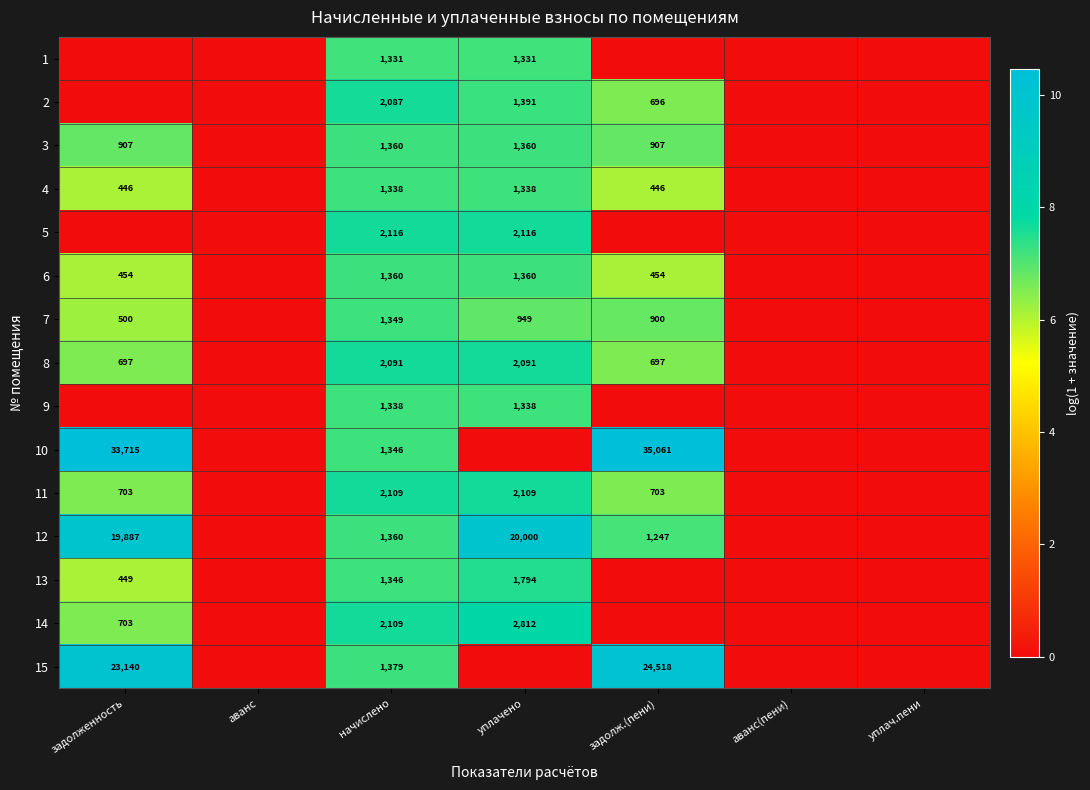

At which category does the chart reach its minimum across all series?

задолженность